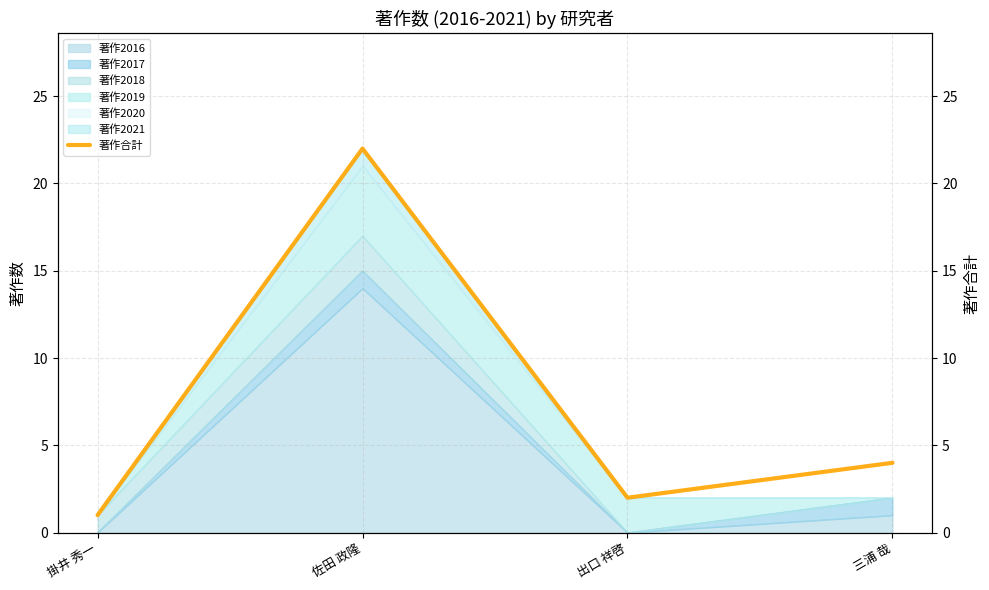

Reading right to left, what are all the values shown in this chart?

三浦 哉=4	出口 祥啓=2	佐田 政隆=22	掛井 秀一=1